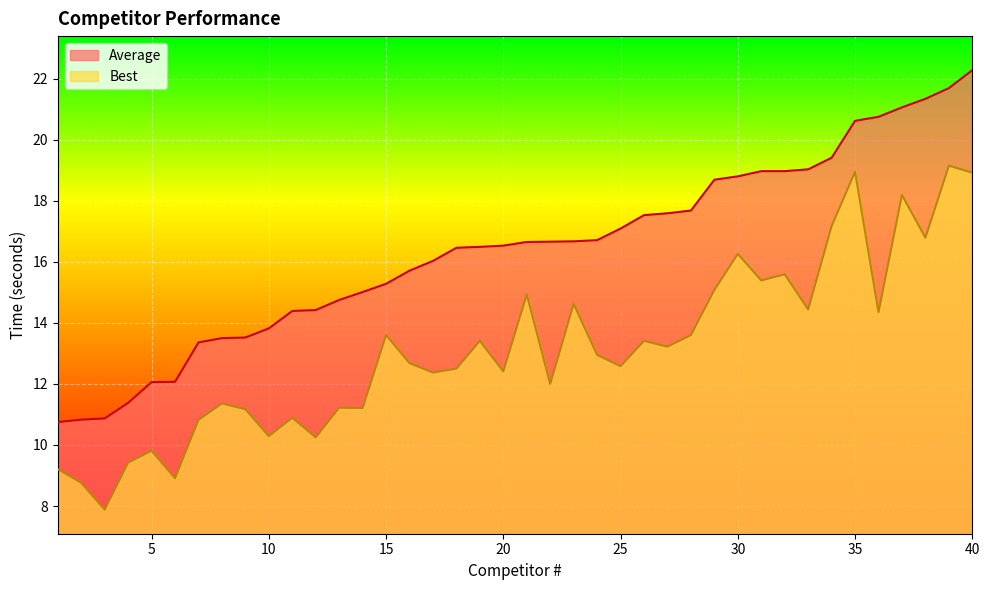

List the series in order of their overall mean, highest first.

Average, Best